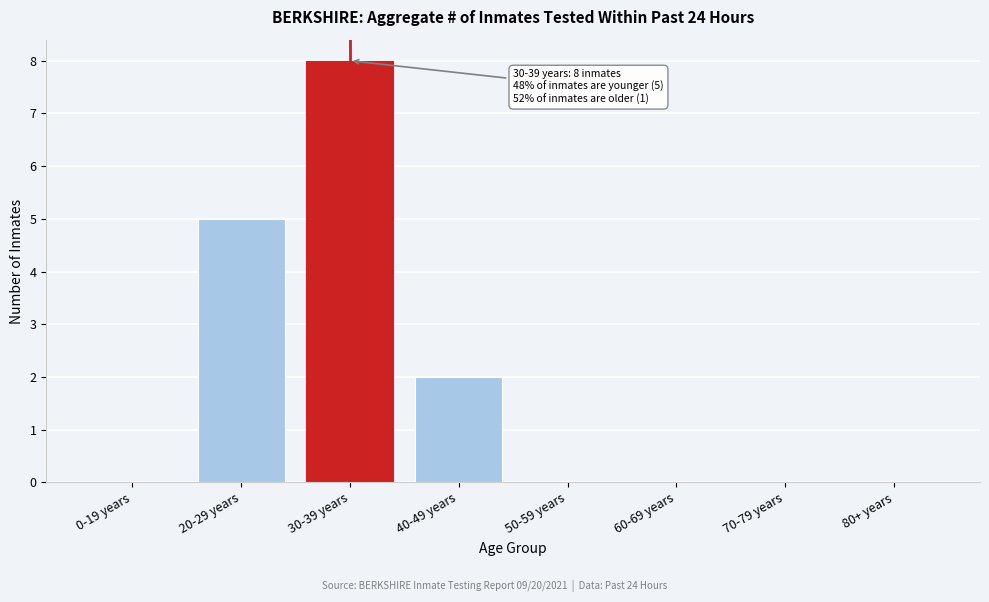

Reading left to right, list all the values displayed in this chart.

0-19 years=0	20-29 years=5	30-39 years=8	40-49 years=2	50-59 years=0	60-69 years=0	70-79 years=0	80+ years=0